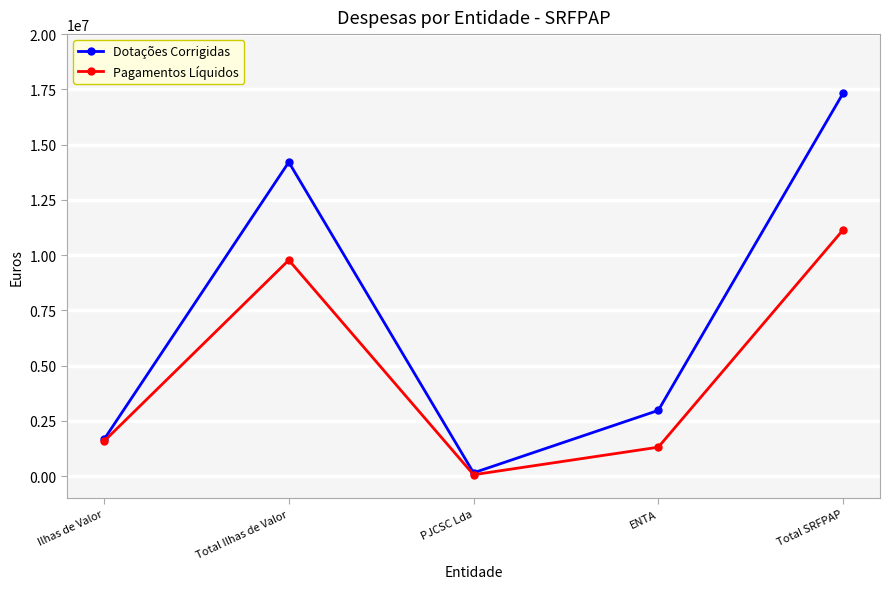

What is the label of the 3rd point from the right?

PJCSC Lda